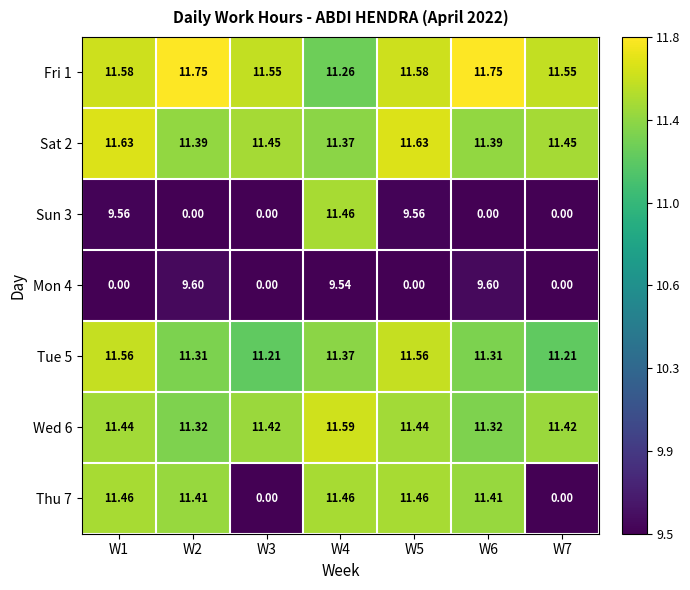

Is the value of Sun 3 at W3 greater than the value of Sat 2 at W4?

No